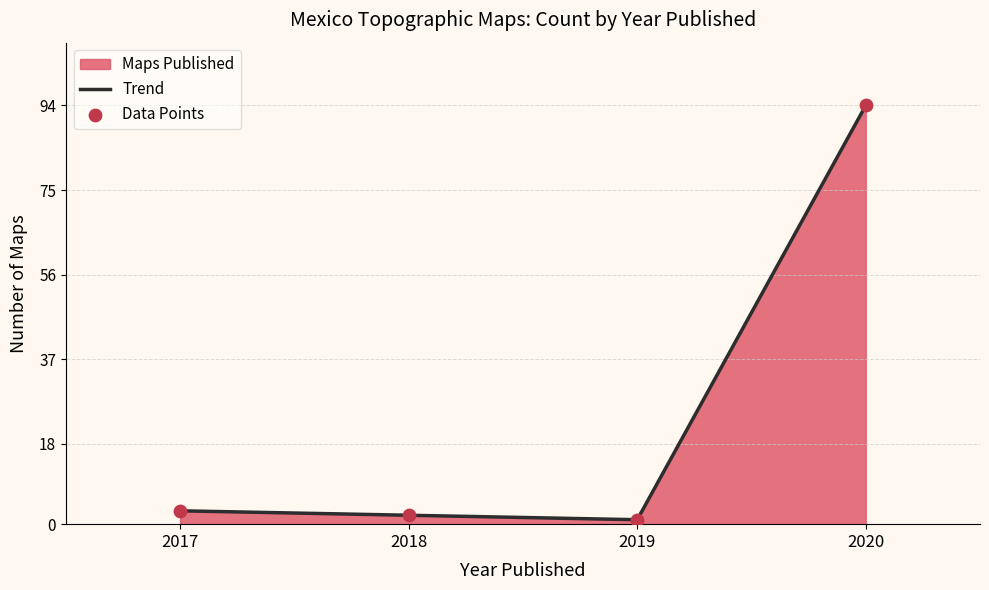

At how many categories does at least one series exceed 32?

1